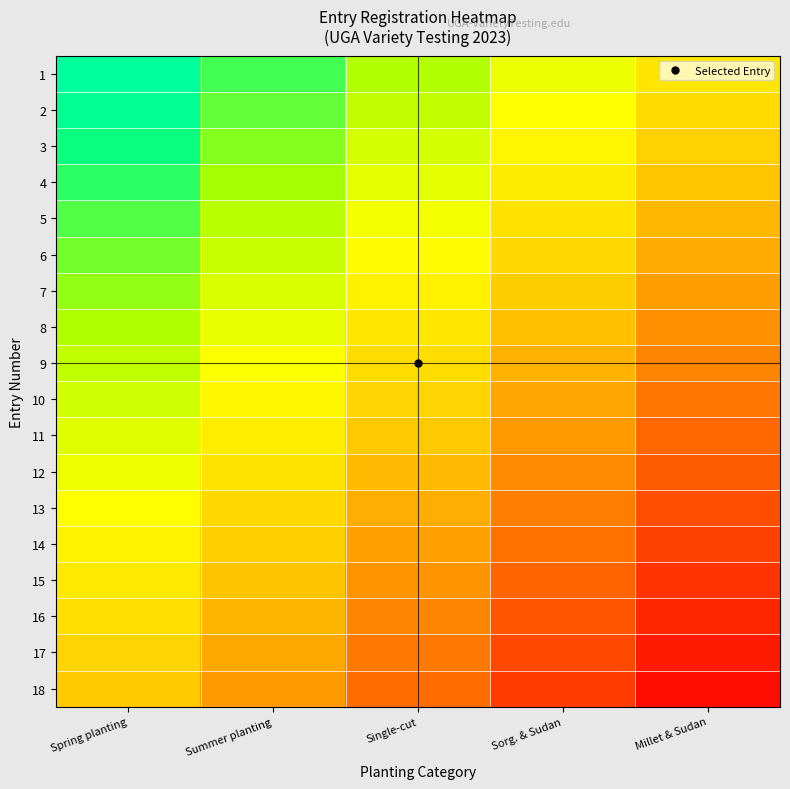

Reading left to right, what are all the values shown in this chart?

1: Spring planting=0.8	Summer planting=0.6	Single-cut=0.4	Sorg. & Sudan=0.2	Millet & Sudan=0.0
2: Spring planting=0.7	Summer planting=0.5	Single-cut=0.3	Sorg. & Sudan=0.1	Millet & Sudan=-0.1
3: Spring planting=0.7	Summer planting=0.5	Single-cut=0.3	Sorg. & Sudan=0.1	Millet & Sudan=-0.1
4: Spring planting=0.6	Summer planting=0.4	Single-cut=0.2	Sorg. & Sudan=0.0	Millet & Sudan=-0.2
5: Spring planting=0.6	Summer planting=0.4	Single-cut=0.2	Sorg. & Sudan=-0.0	Millet & Sudan=-0.2
6: Spring planting=0.5	Summer planting=0.3	Single-cut=0.1	Sorg. & Sudan=-0.1	Millet & Sudan=-0.3
7: Spring planting=0.5	Summer planting=0.3	Single-cut=0.1	Sorg. & Sudan=-0.1	Millet & Sudan=-0.3
8: Spring planting=0.4	Summer planting=0.2	Single-cut=0.0	Sorg. & Sudan=-0.2	Millet & Sudan=-0.4
9: Spring planting=0.4	Summer planting=0.2	Single-cut=-0.0	Sorg. & Sudan=-0.2	Millet & Sudan=-0.4
10: Spring planting=0.3	Summer planting=0.1	Single-cut=-0.1	Sorg. & Sudan=-0.3	Millet & Sudan=-0.5
11: Spring planting=0.2	Summer planting=0.0	Single-cut=-0.2	Sorg. & Sudan=-0.4	Millet & Sudan=-0.6
12: Spring planting=0.2	Summer planting=-0.0	Single-cut=-0.2	Sorg. & Sudan=-0.4	Millet & Sudan=-0.6
13: Spring planting=0.1	Summer planting=-0.1	Single-cut=-0.3	Sorg. & Sudan=-0.5	Millet & Sudan=-0.7
14: Spring planting=0.1	Summer planting=-0.1	Single-cut=-0.3	Sorg. & Sudan=-0.5	Millet & Sudan=-0.7
15: Spring planting=0.0	Summer planting=-0.2	Single-cut=-0.4	Sorg. & Sudan=-0.6	Millet & Sudan=-0.8
16: Spring planting=-0.0	Summer planting=-0.2	Single-cut=-0.4	Sorg. & Sudan=-0.6	Millet & Sudan=-0.8
17: Spring planting=-0.1	Summer planting=-0.3	Single-cut=-0.5	Sorg. & Sudan=-0.7	Millet & Sudan=-0.9
18: Spring planting=-0.1	Summer planting=-0.3	Single-cut=-0.5	Sorg. & Sudan=-0.7	Millet & Sudan=-0.9